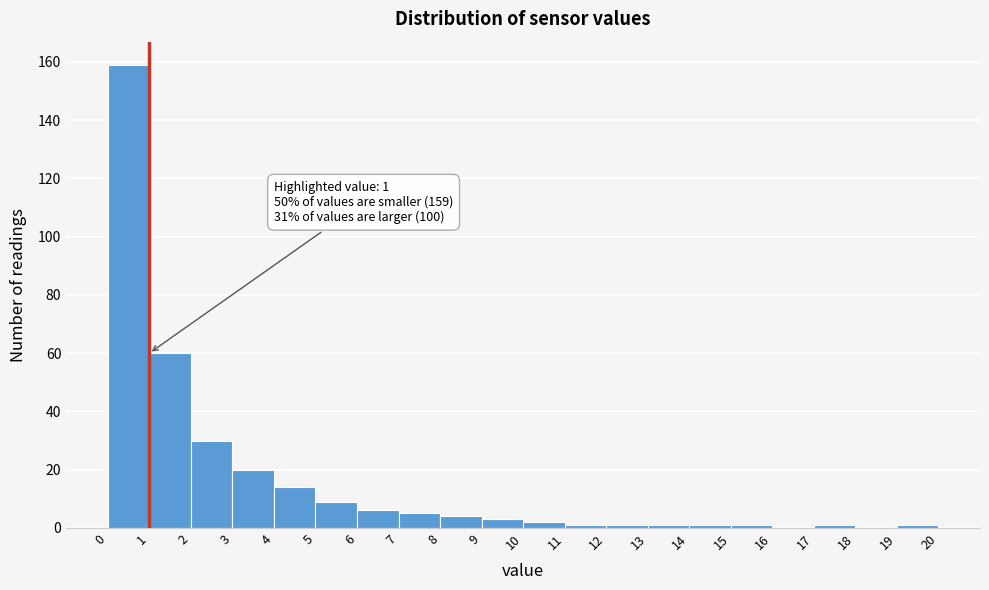

Which range on the x-axis has the tallest bar?

0 to 1